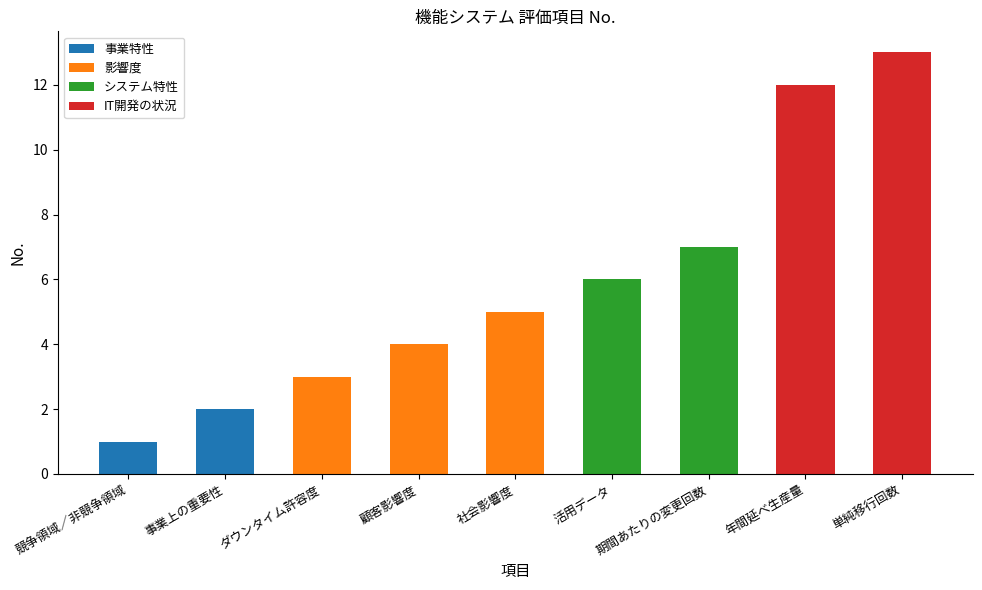

How many data points are less than 5?

4